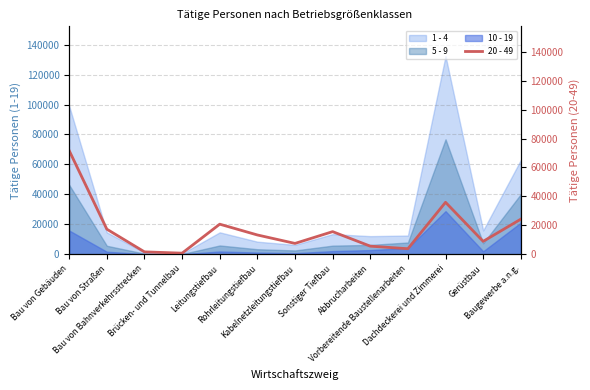

What is the difference between the second highest and minimum values?

35186